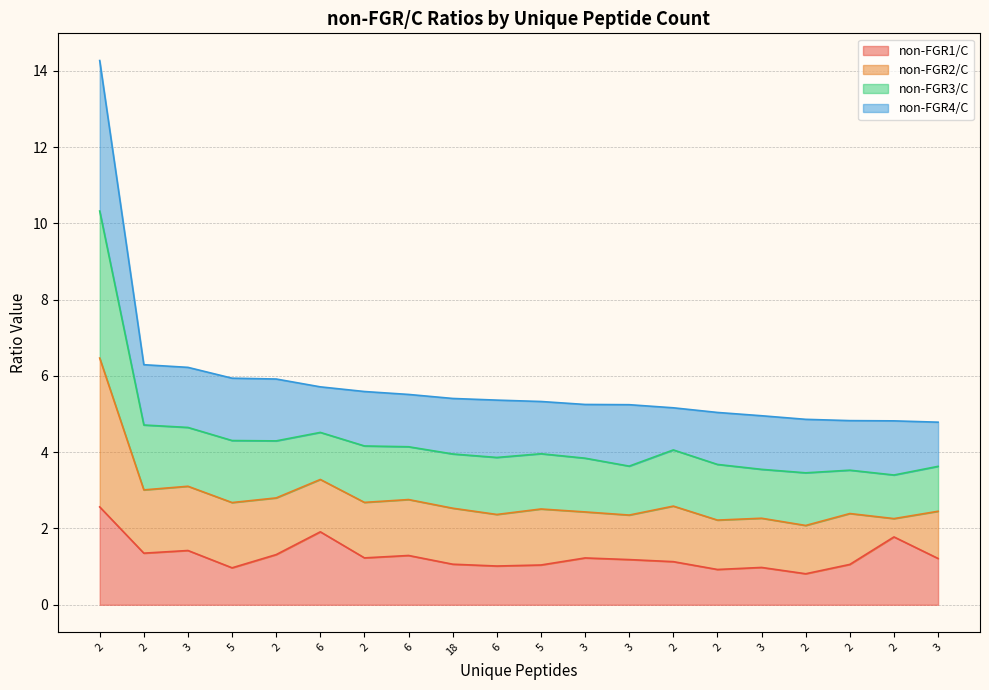

What is the greatest value displayed?

14.3